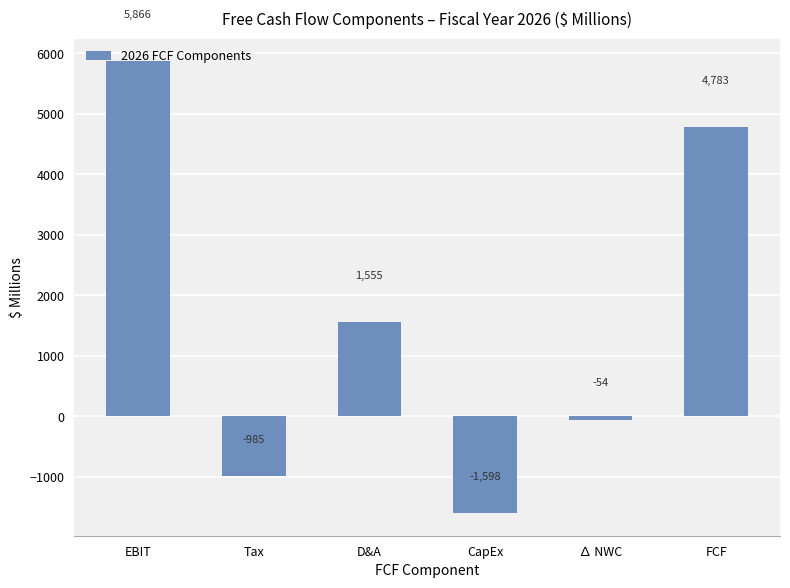

At which label is the value closest to 2133?

D&A